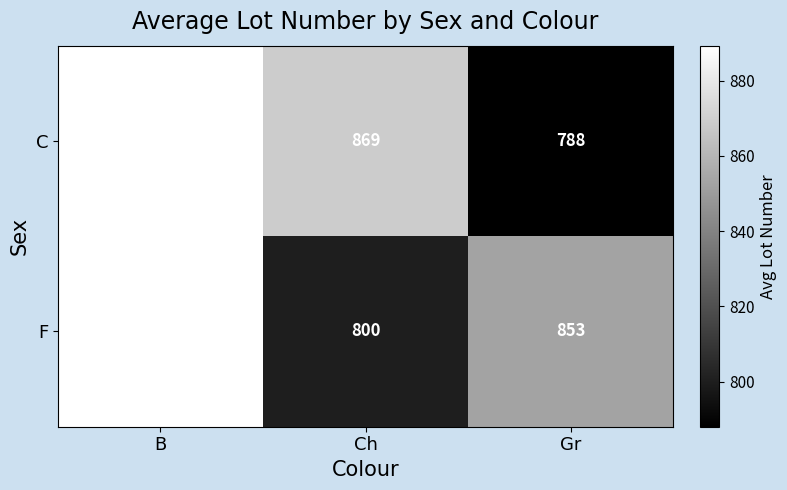

What is the difference between the second highest and minimum values in the F series?

53